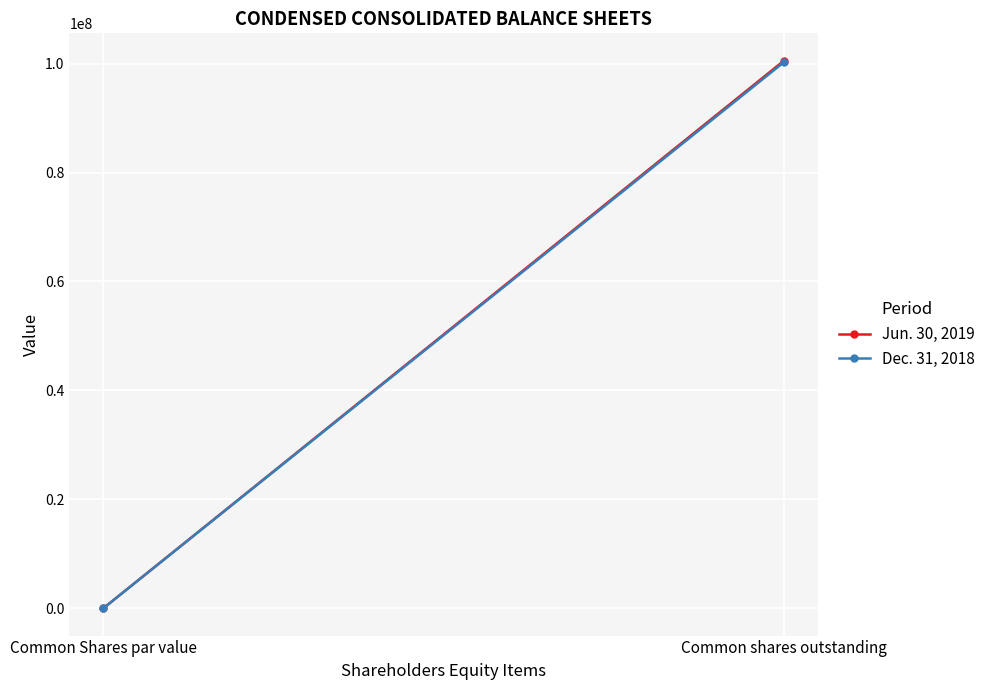

How many distinct data groups are displayed?

2